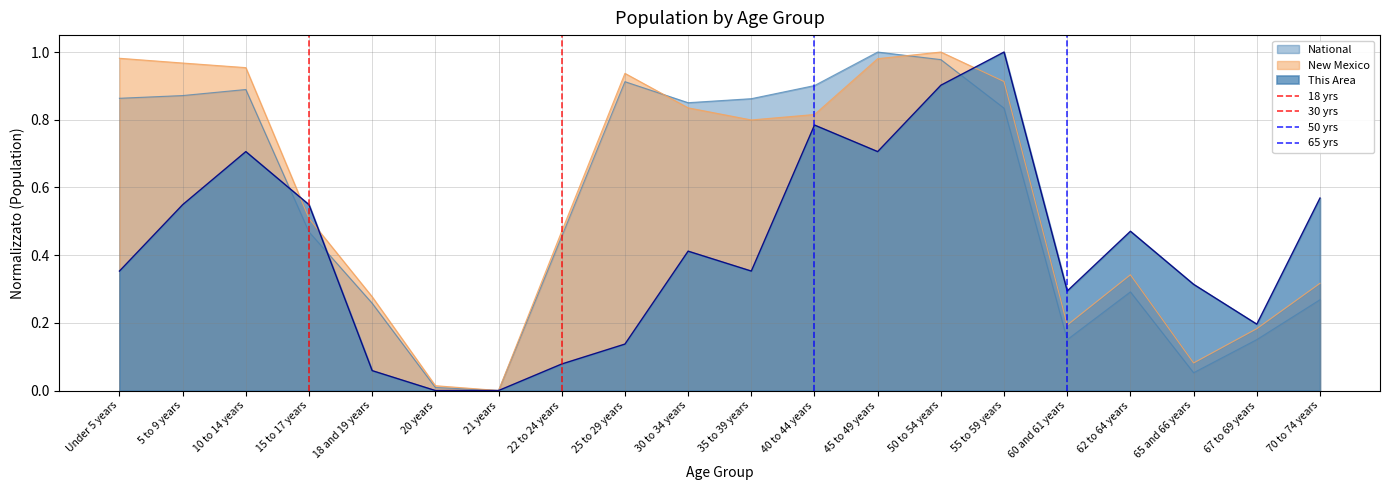

The New Mexico series shows 0.0 at 21 years. True or false?

True